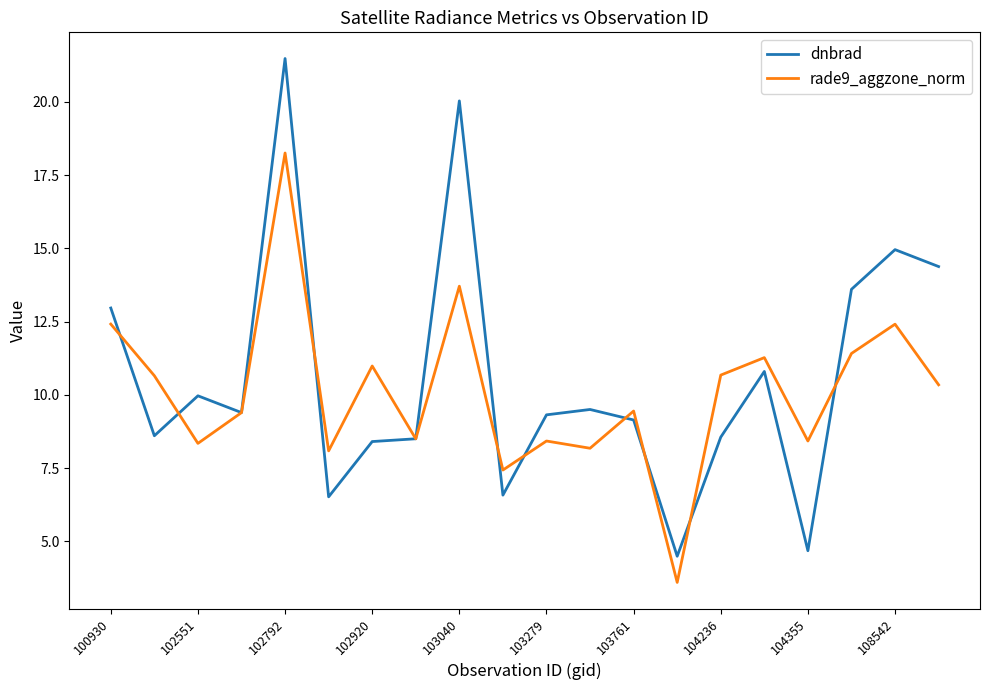

List the series in order of their peak value, lowest first.

rade9_aggzone_norm, dnbrad